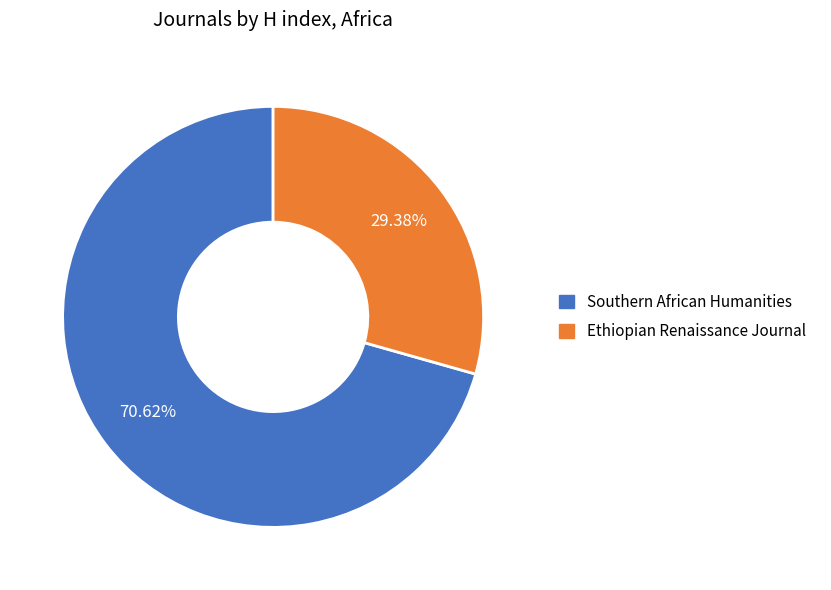

Is there a majority slice in this chart?

Yes